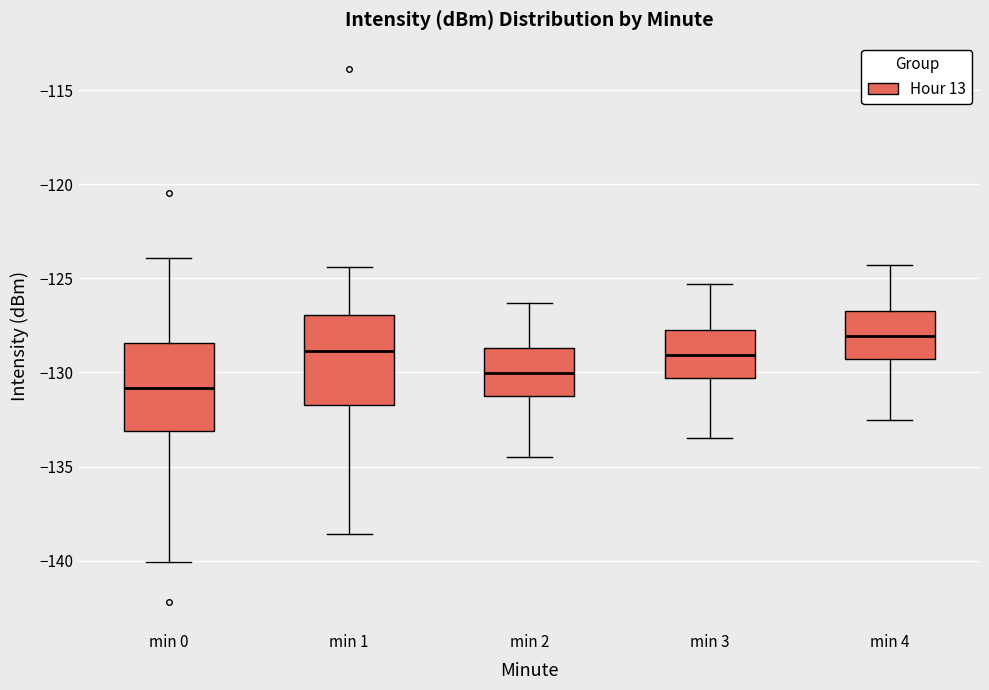

Reading left to right, transcribe this box plot: for each box, give where its median line is, the range the box spans, and where its two whiskers end, as read against the y-axis. The values are not printed on the chart, so give them approximately, as read against the axis.

min 0: median -131.0, box -133.0 to -128.5, whiskers -140.0 to -124.0
min 1: median -129.0, box -131.5 to -127.0, whiskers -138.5 to -124.5
min 2: median -130.0, box -131.5 to -128.5, whiskers -134.5 to -126.5
min 3: median -129.0, box -130.5 to -127.5, whiskers -133.5 to -125.5
min 4: median -128.0, box -129.5 to -126.5, whiskers -132.5 to -124.5